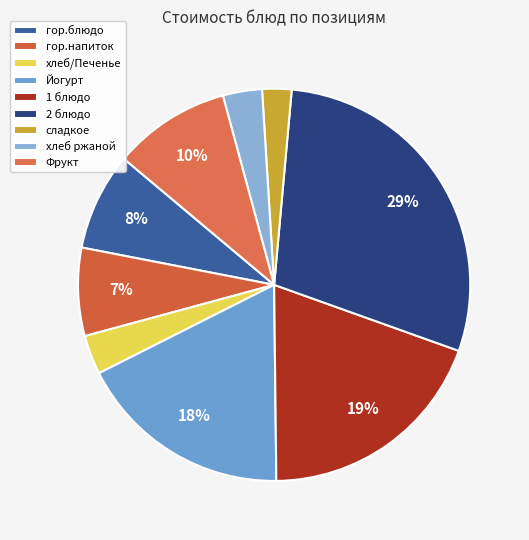

Rank the categories by value from lowest to highest.

сладкое, хлеб/Печенье, хлеб ржаной, гор.напиток, гор.блюдо, Фрукт, Йогурт, 1 блюдо, 2 блюдо